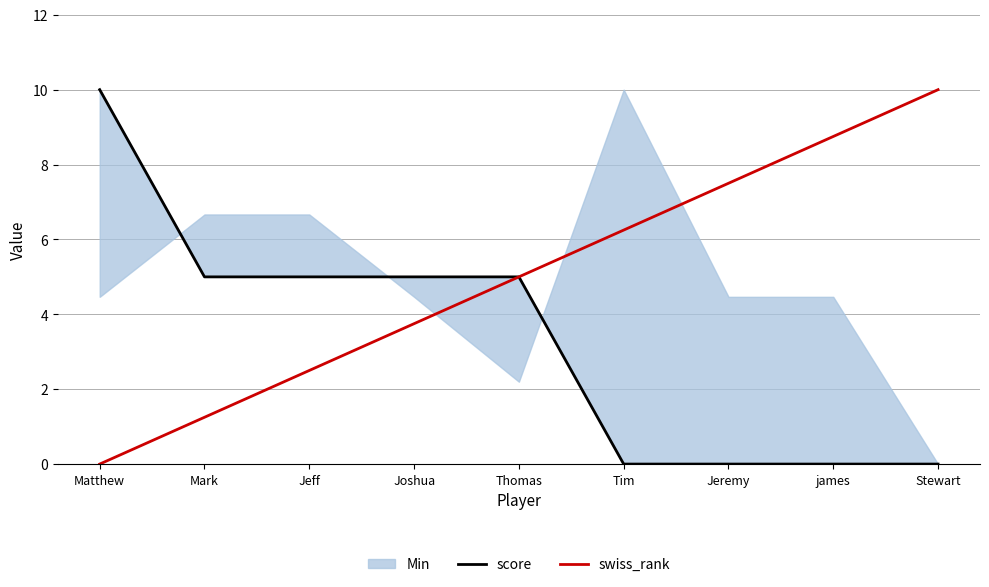

Reading left to right, extract all data points from this chart.

score: 10.0	5.0	5.0	5.0	5.0	0.0	0.0	0.0	0.0
swiss_rank: 0.0	1.2	2.5	3.8	5.0	6.2	7.5	8.8	10.0